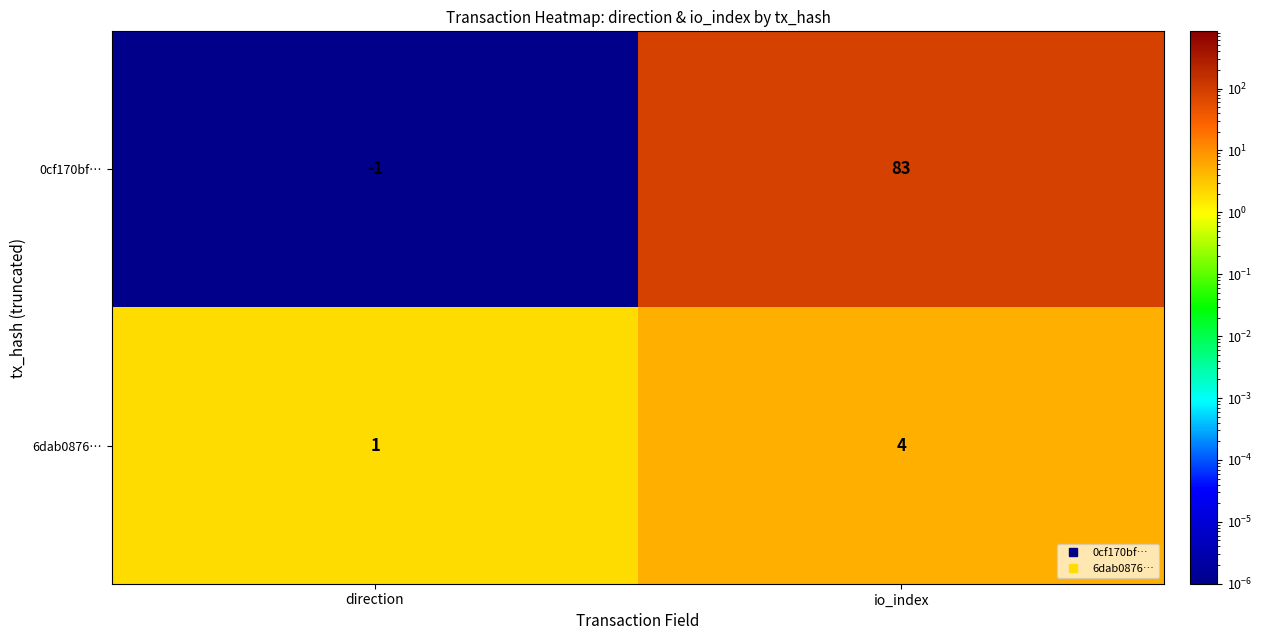

True or false: 0cf170bf… has a value of -2 at direction.

False